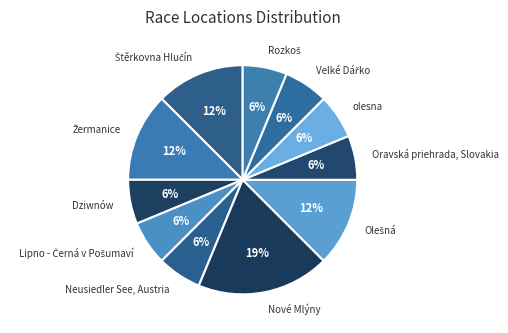

To the nearest percent, what is the average slice percentage?

9%